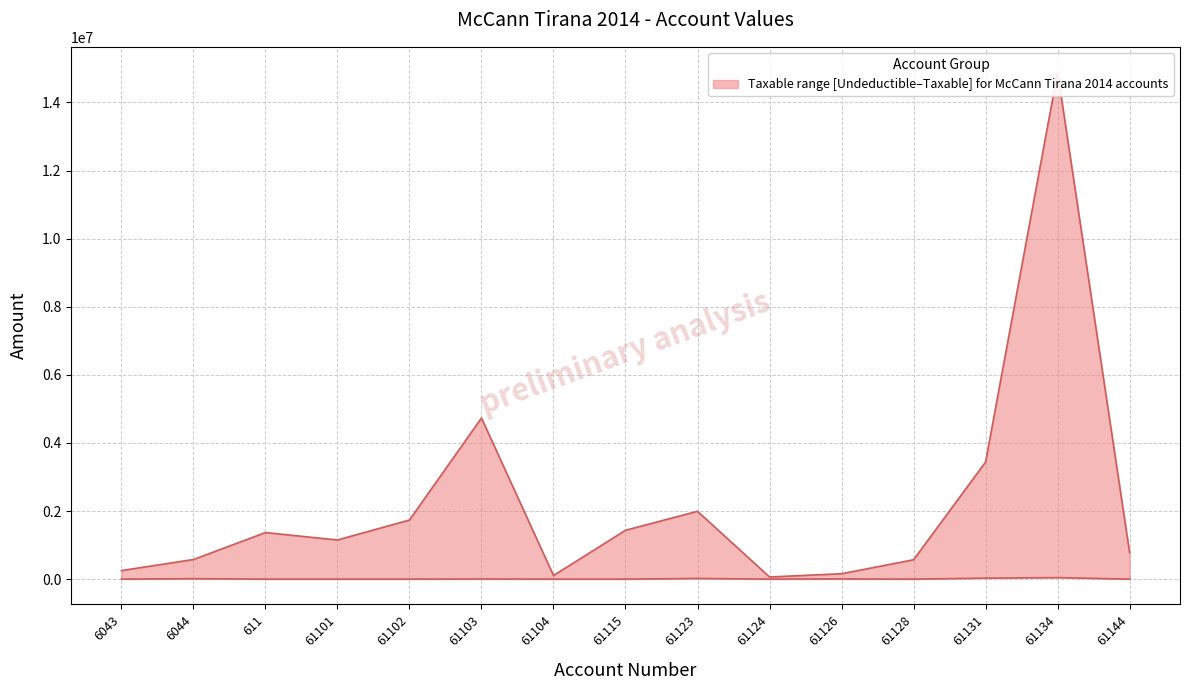

What is the value of the Undeductible point at the 9th from the left?

18500.0